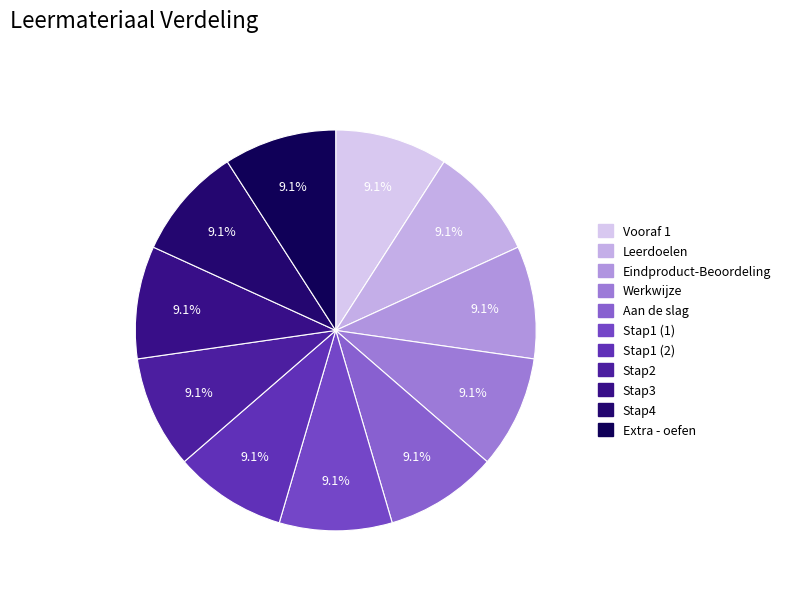

Which category has the biggest portion of the pie?

Extra - oefen